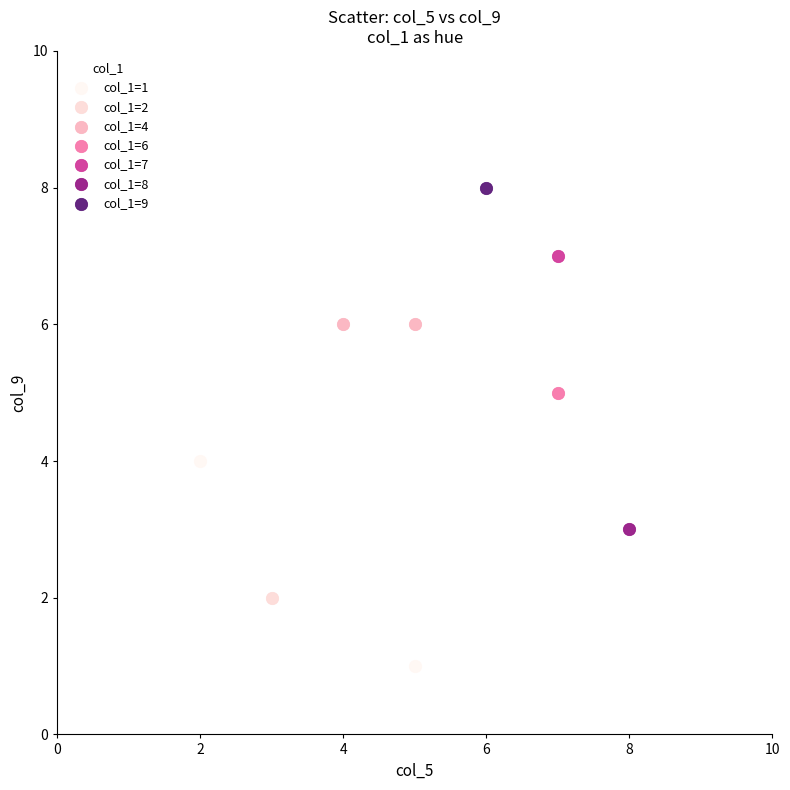

Which series reaches the minimum Y coordinate?

col_1=1